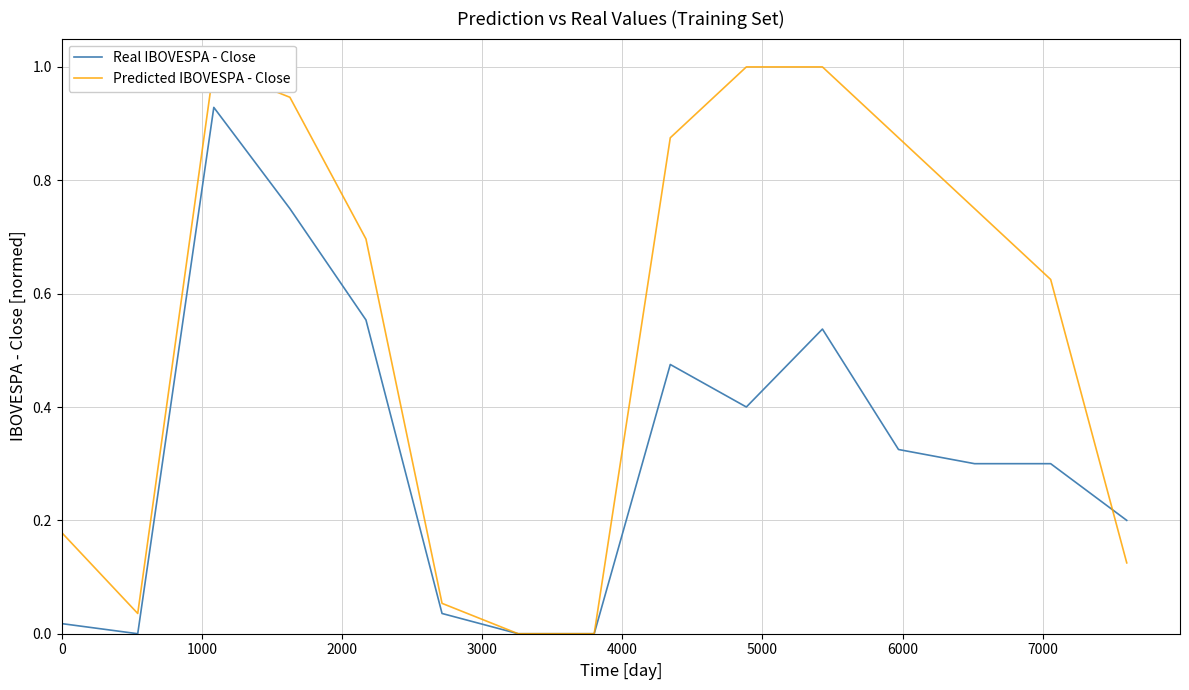

Is it true that Real IBOVESPA - Close equals 0.1 at 5000?

False